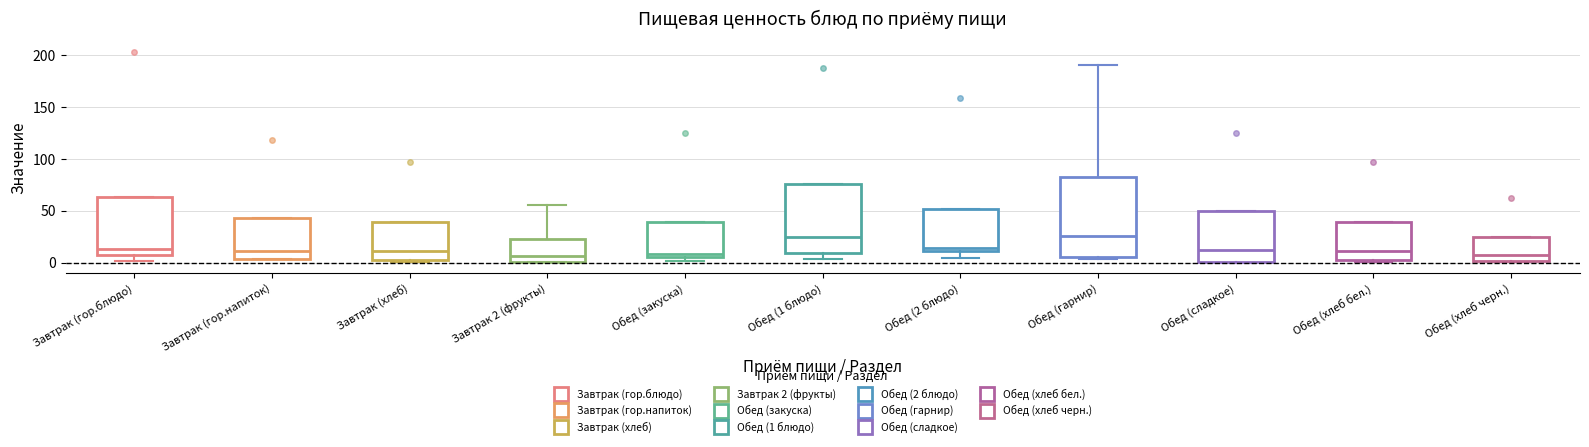

Reading left to right, transcribe this box plot: for each box, give where its median line is, the range the box spans, and where its two whiskers end, as read against the y-axis. The values are not printed on the chart, so give them approximately, as read against the axis.

Завтрак (гор.блюдо): median 15, box 10 to 65, whiskers 0 to 65
Завтрак (гор.напиток): median 10, box 5 to 45, whiskers 5 to 45
Завтрак (хлеб): median 10, box 5 to 40, whiskers 0 to 40
Завтрак 2 (фрукты): median 5, box 0 to 25, whiskers 0 to 55
Обед (закуска): median 10, box 5 to 40, whiskers 0 to 40
Обед (1 блюдо): median 25, box 10 to 75, whiskers 5 to 75
Обед (2 блюдо): median 15, box 10 to 50, whiskers 5 to 50
Обед (гарнир): median 25, box 5 to 80, whiskers 5 (just below the box's lower edge) to 190
Обед (сладкое): median 15, box 0 to 50, whiskers 0 to 50
Обед (хлеб бел.): median 10, box 5 to 40, whiskers 0 to 40
Обед (хлеб черн.): median 5, box 0 to 25, whiskers 0 to 25